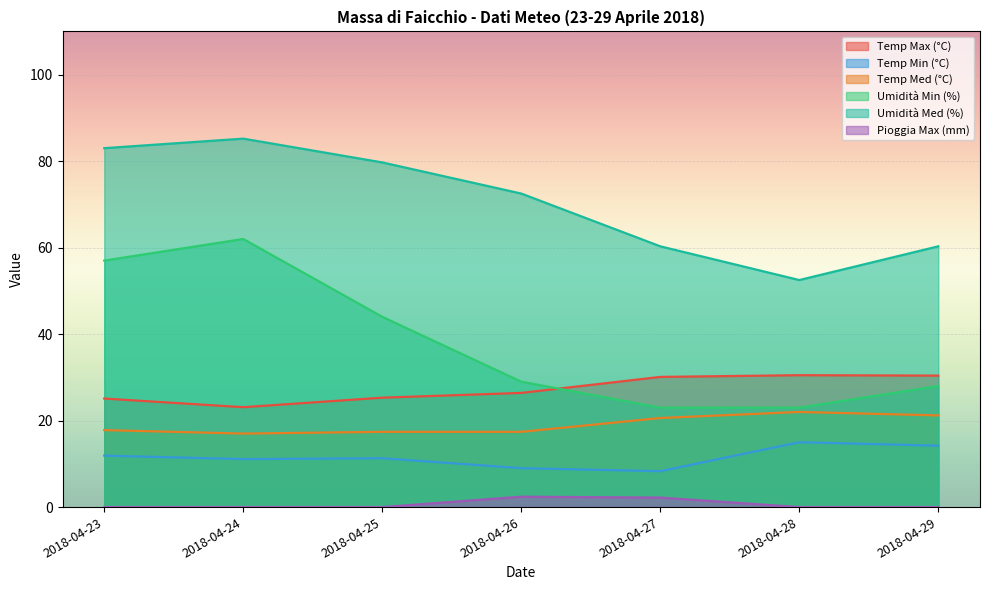

Count the number of data series in this chart.

6